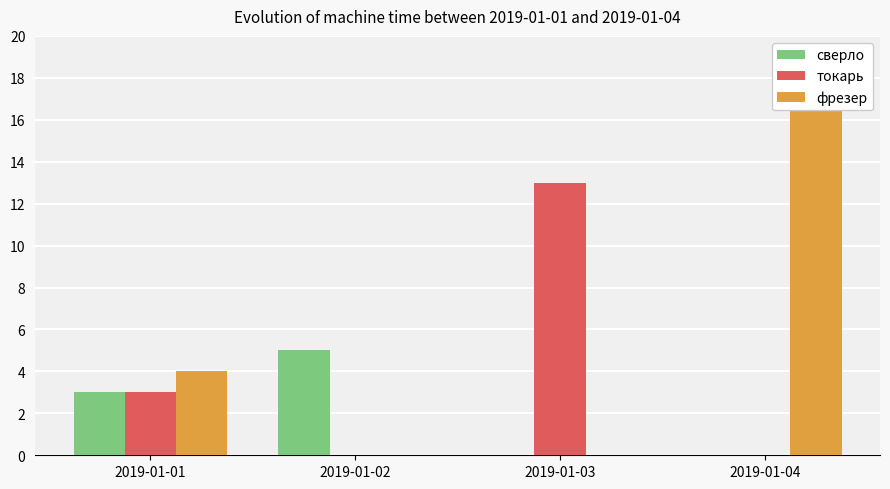

What is the approximate value of фрезер at 2019-01-04, to the nearest 10?

20